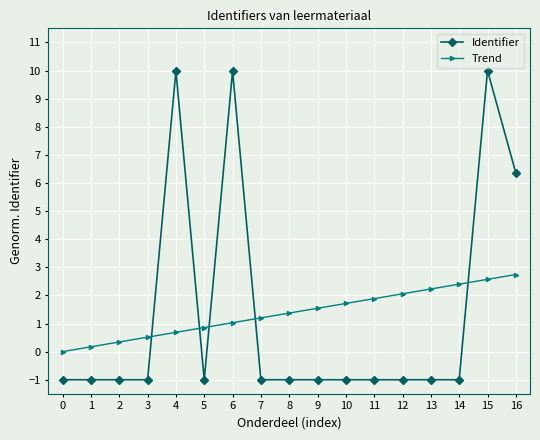

What is the spread (max minus min) of values at 15?

7.4